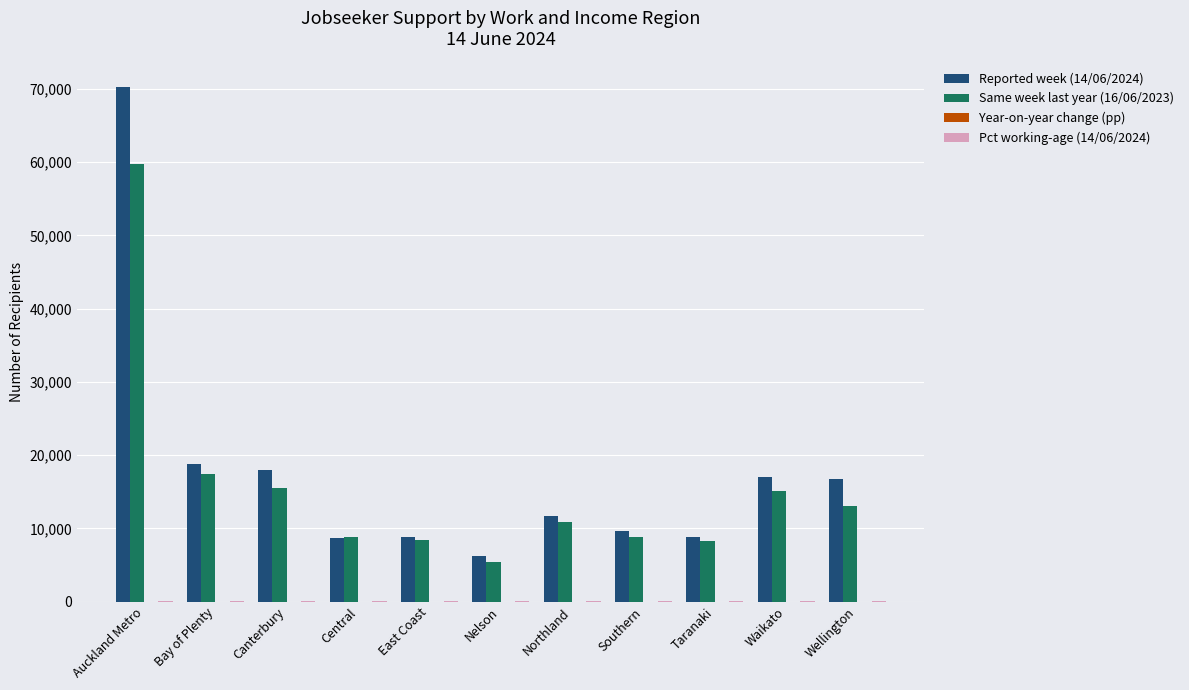

How many groups of bars are there?

11